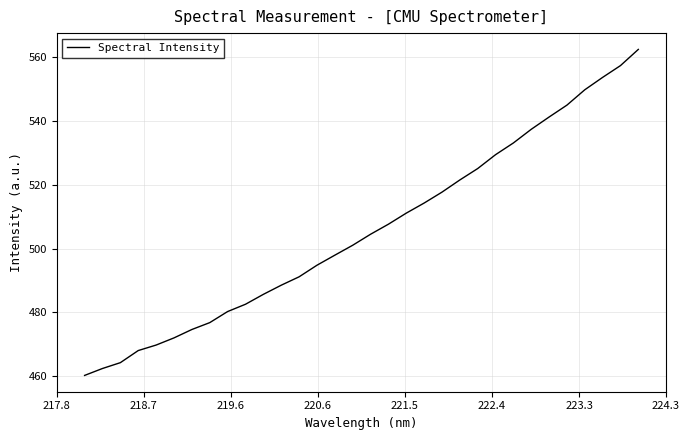

Count the number of categories in the chart.

32